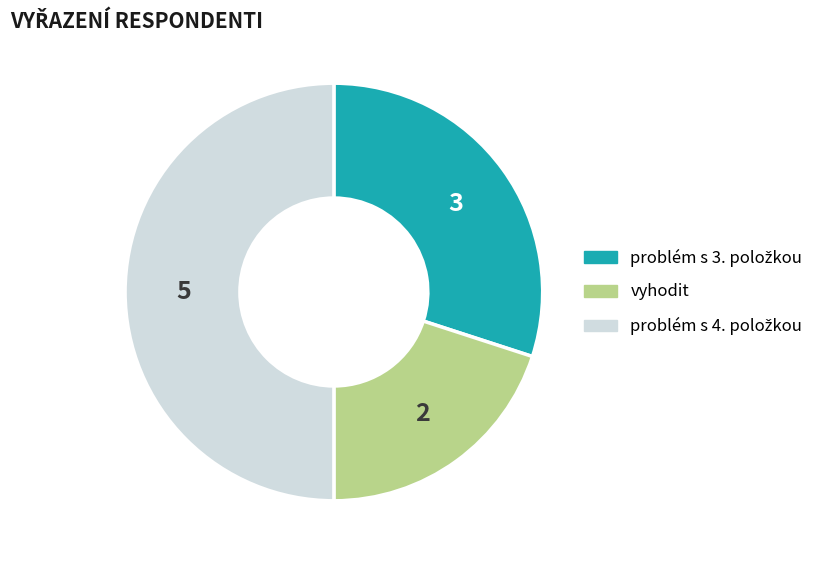

Which category has the smallest portion of the pie?

vyhodit